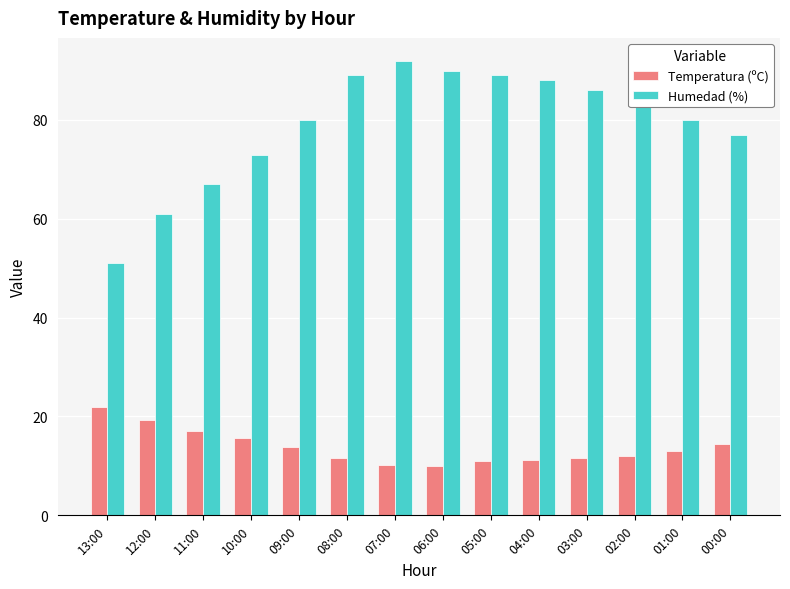

What is the spread (max minus min) of values at 00:00?

62.6